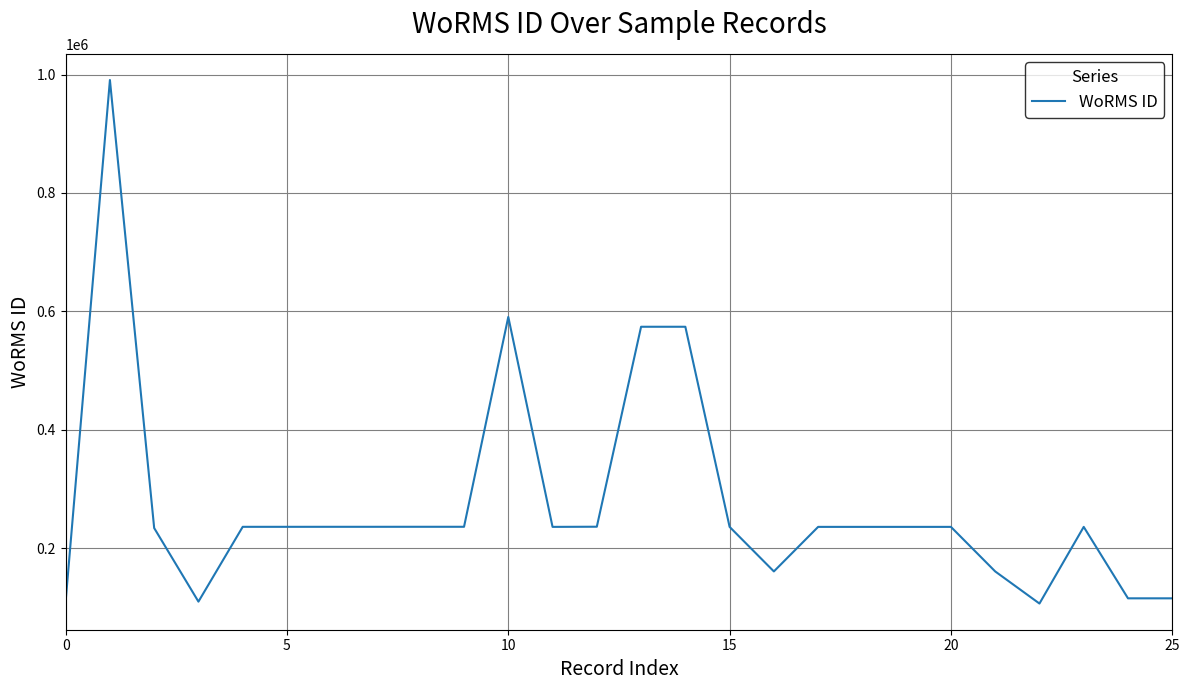

What is the difference between the maximum and minimum values?

884586